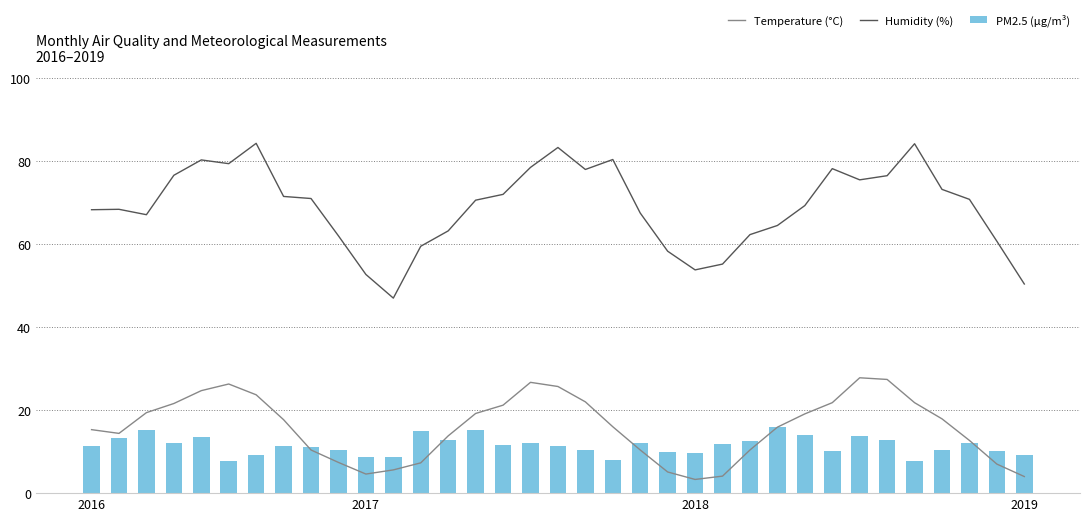

What is the highest value of the PM2.5 (μg/m³) series?

16.0